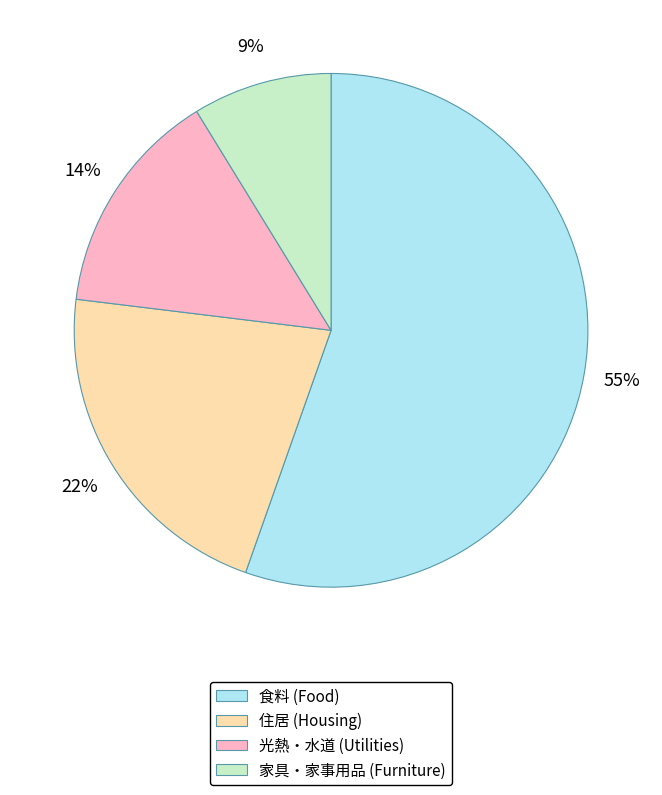

To the nearest percent, what is the average slice percentage?

25%